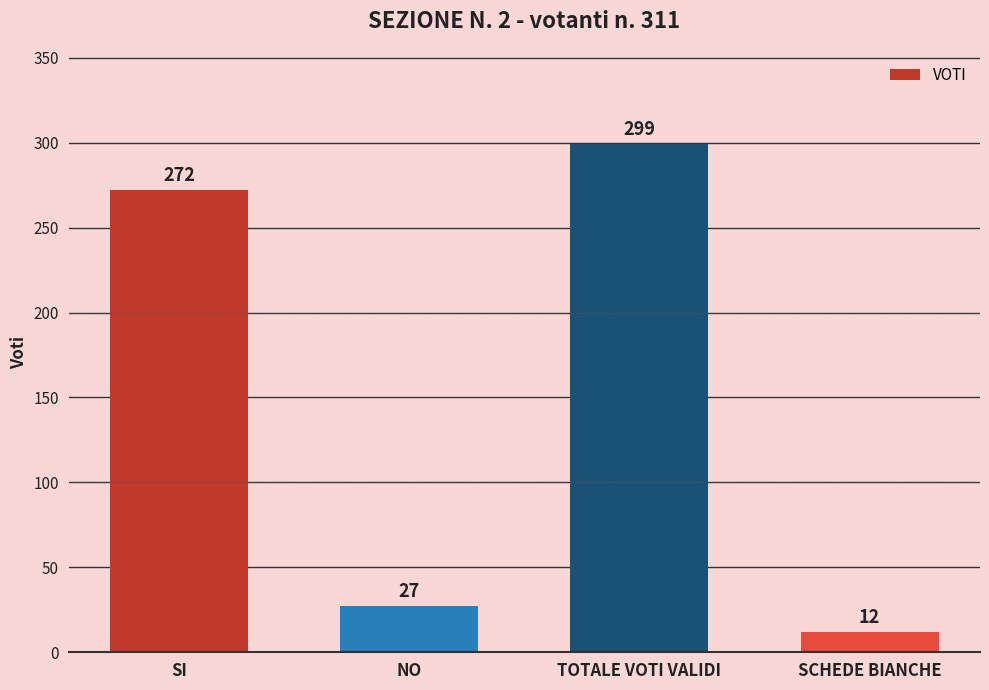

At which label is the value closest to 155?

SI